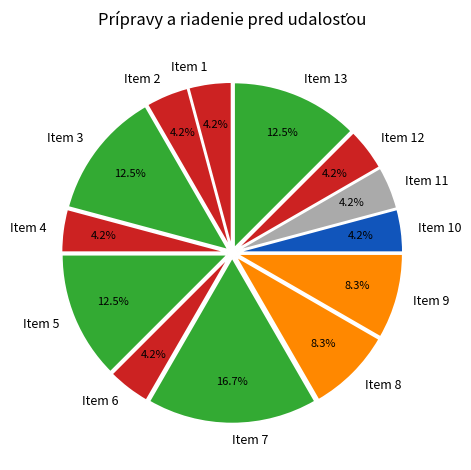

What is the ratio of the value at Item 13 to the value at Item 8?

1.5